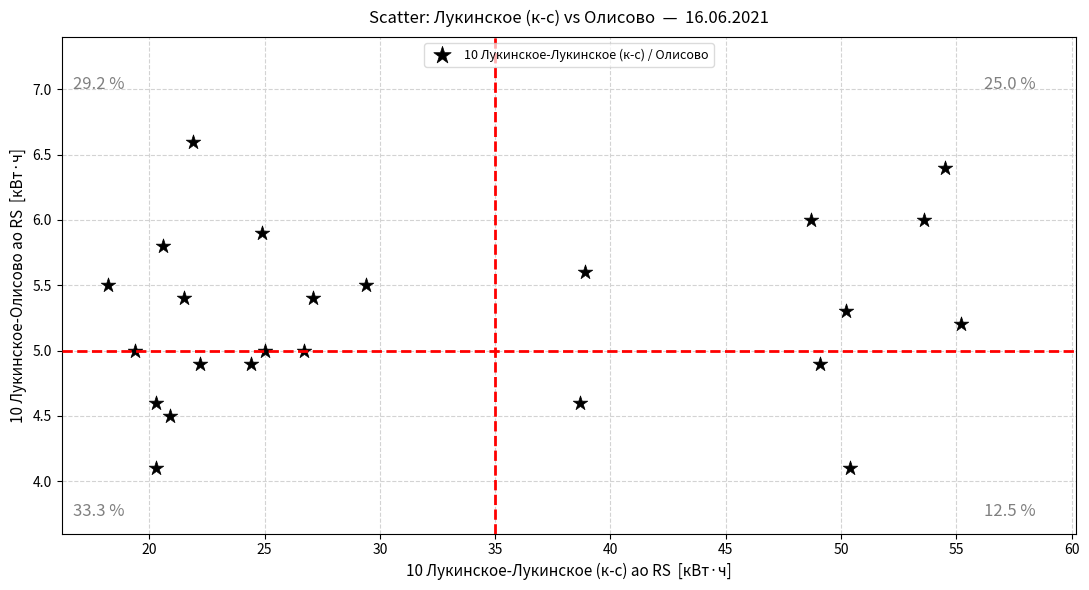

What is the range of X values (max minus min)?

37.0